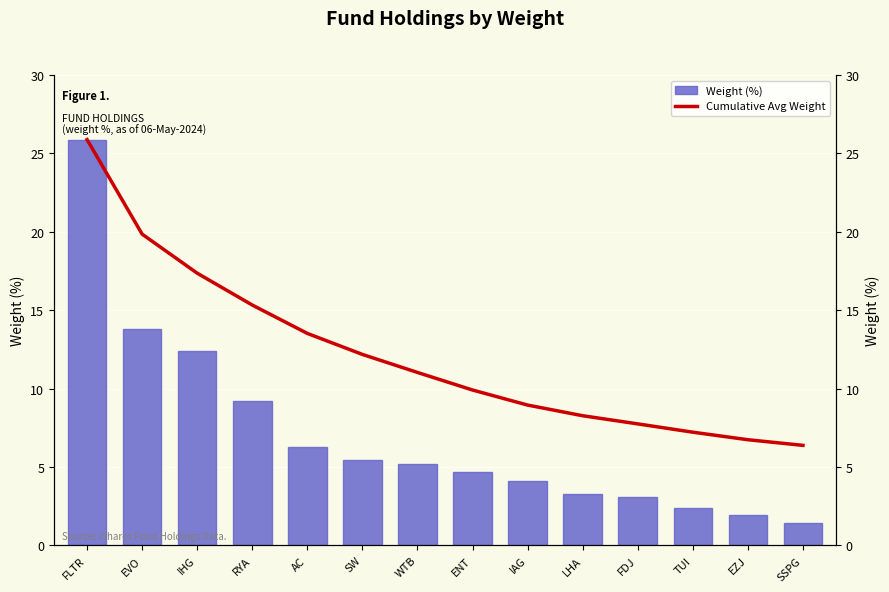

What is the smallest value displayed?

1.5